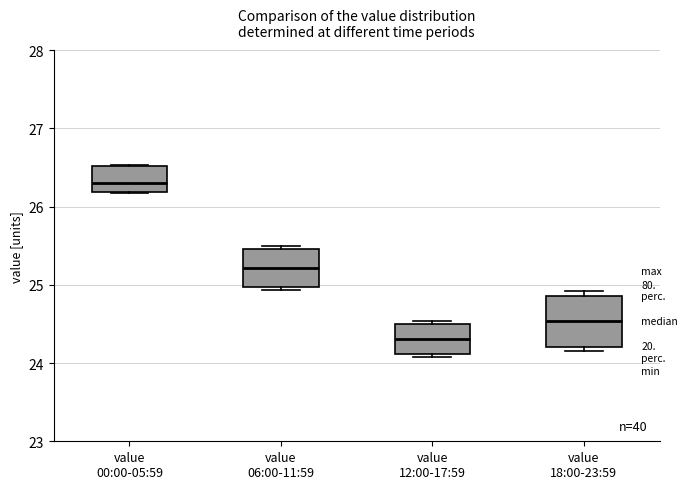

Which box has the lowest median line?

value 12:00-17:59